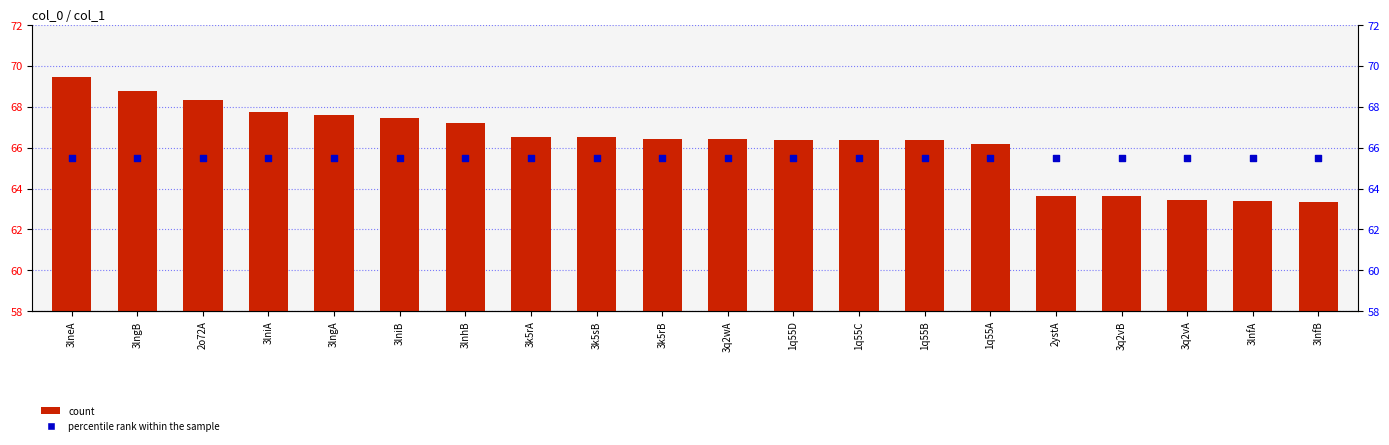

At which category is the sum across all series the highest?

3lneA